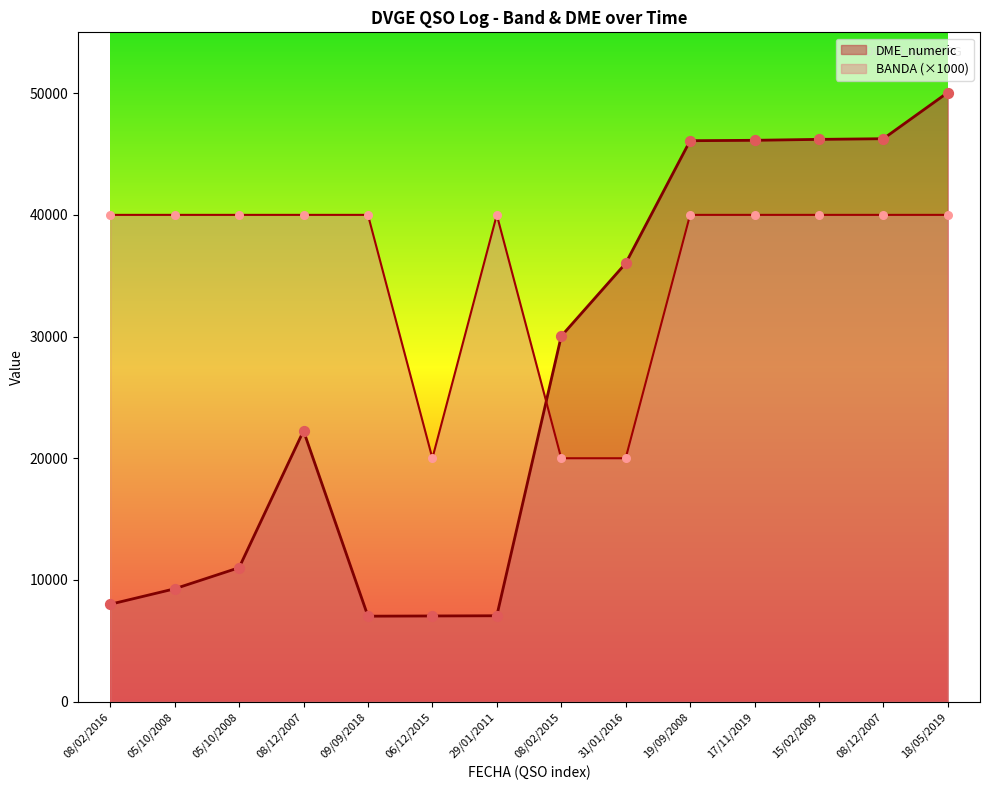

Which series reaches the maximum Y coordinate?

DME_numeric